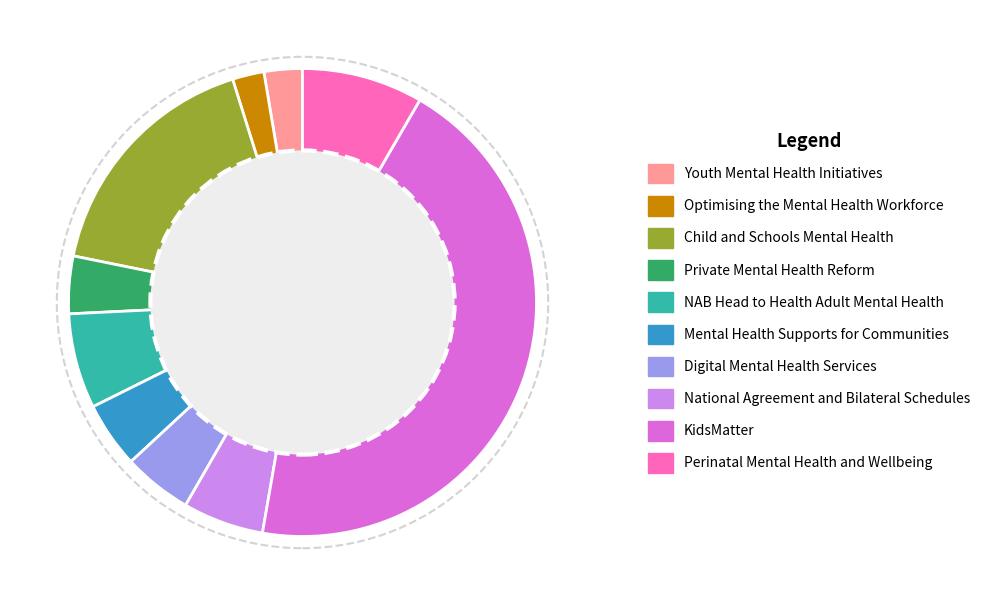

What is the ratio of the value at Private Mental Health Reform to the value at Mental Health Supports for Communities?

0.9